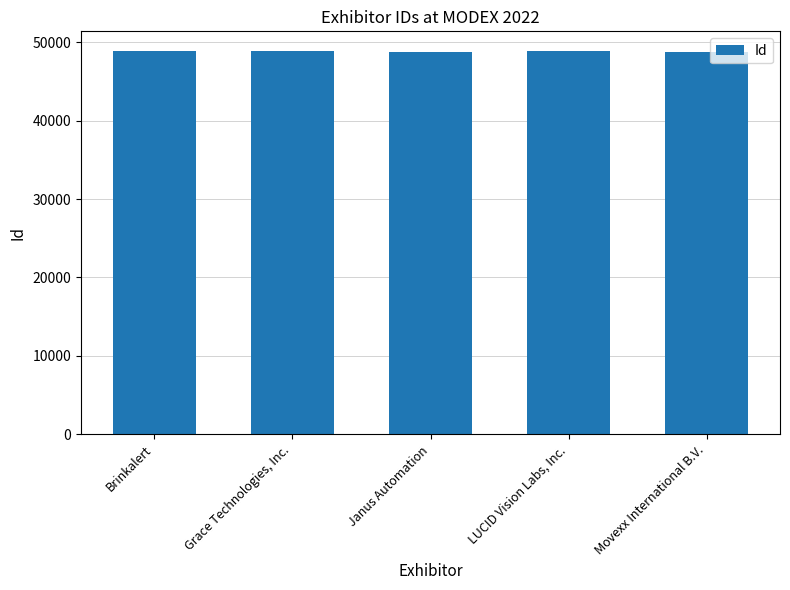

Is it true that the value at Movexx International B.V. is 64064?

False